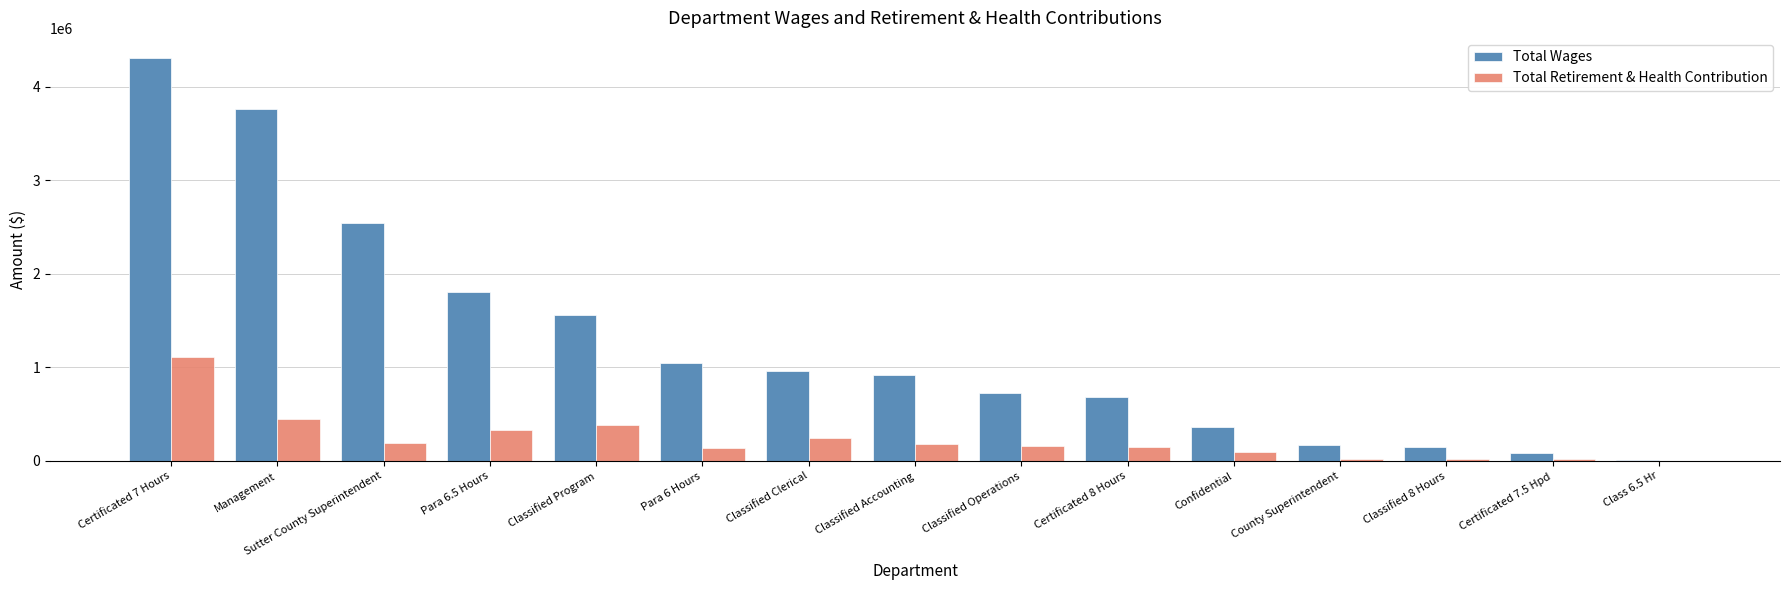

What is the maximum value shown in the chart?

4308558